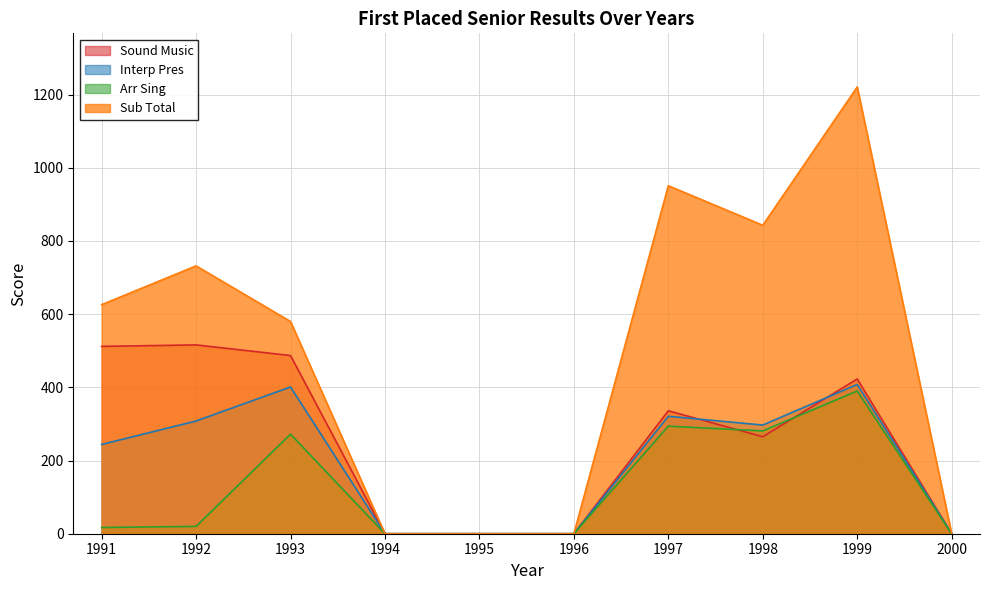

Which has a higher value, 1996 or 1995?

1996